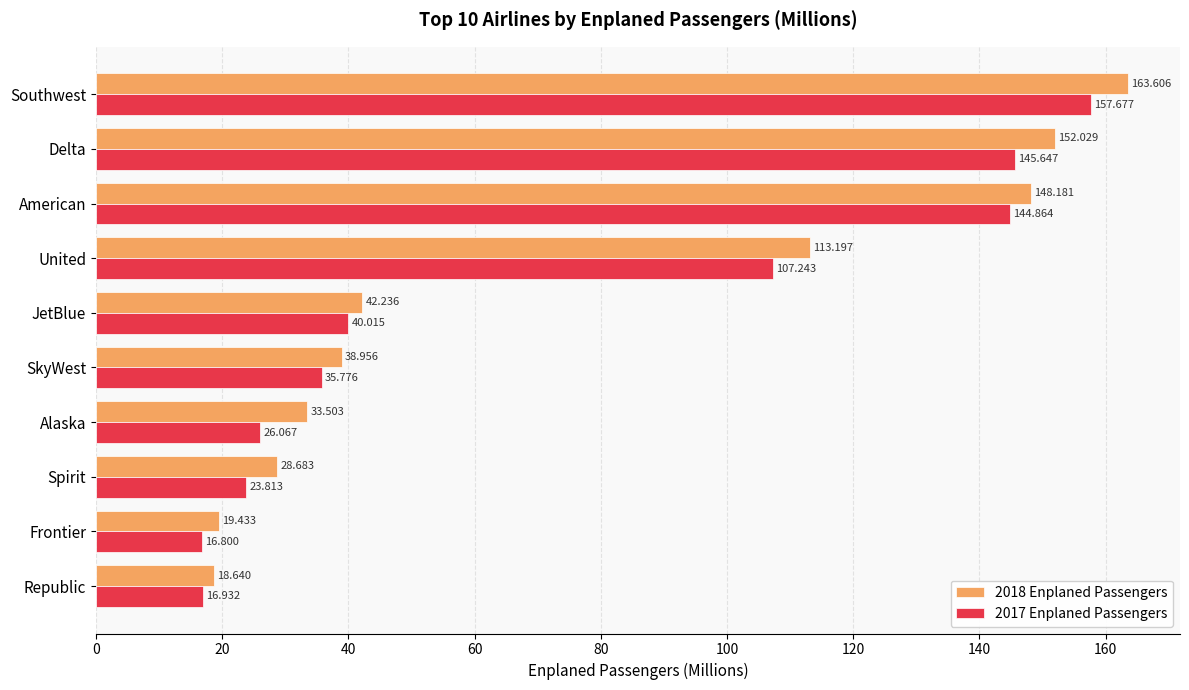

At which label does 2017 Enplaned Passengers reach its minimum?

Frontier